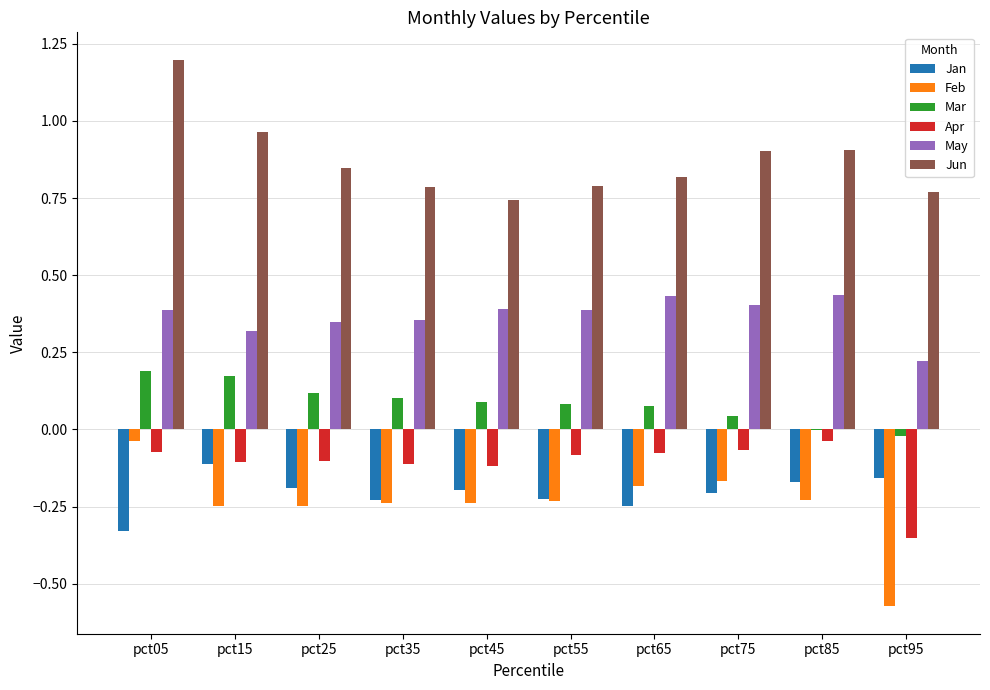

Does the chart contain stacked bars?

No